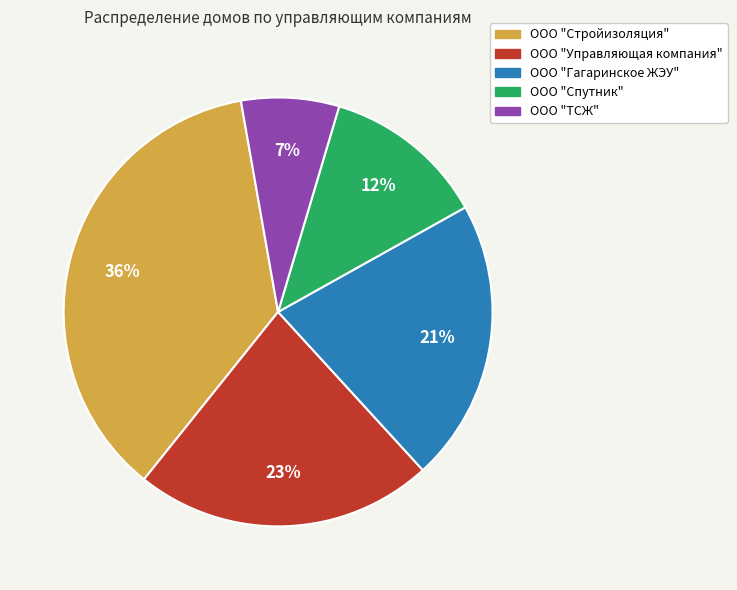

To the nearest percent, what is the combined percentage of ООО "ТСЖ" and ООО "Управляющая компания"?

30%